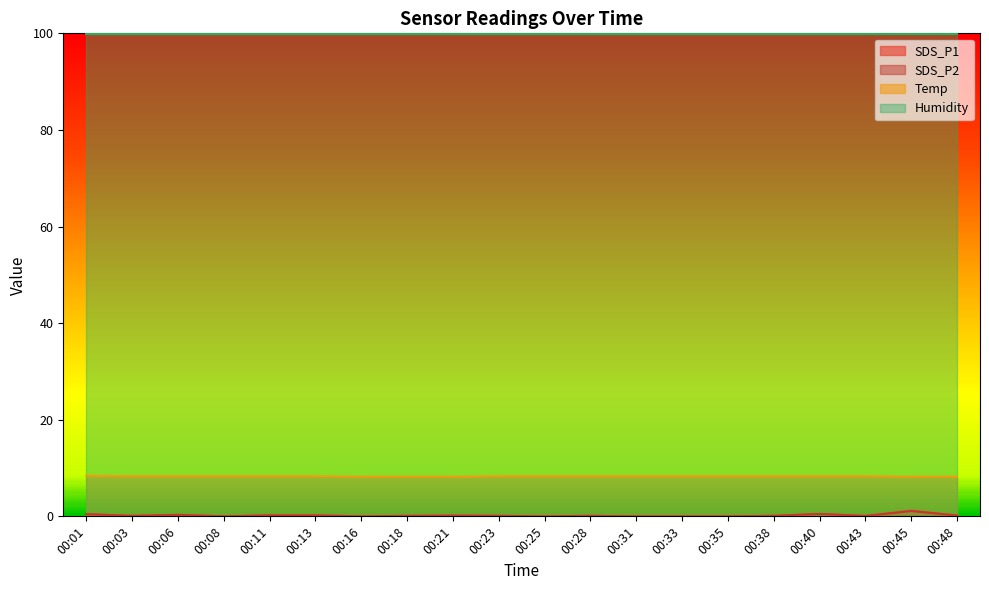

How many interior local peaks does the SDS_P2 series have?

5